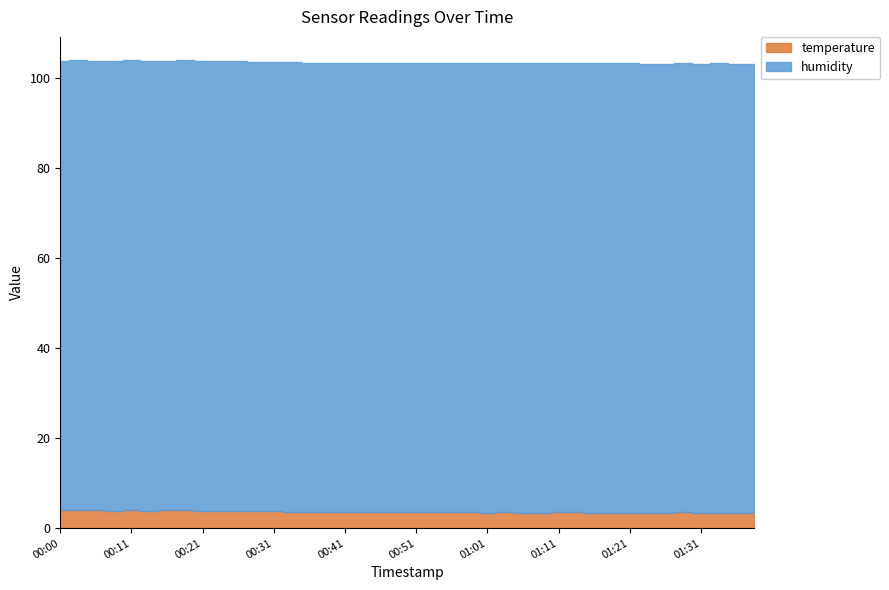

The value of temperature at 01:31 is 5.1. True or false?

False